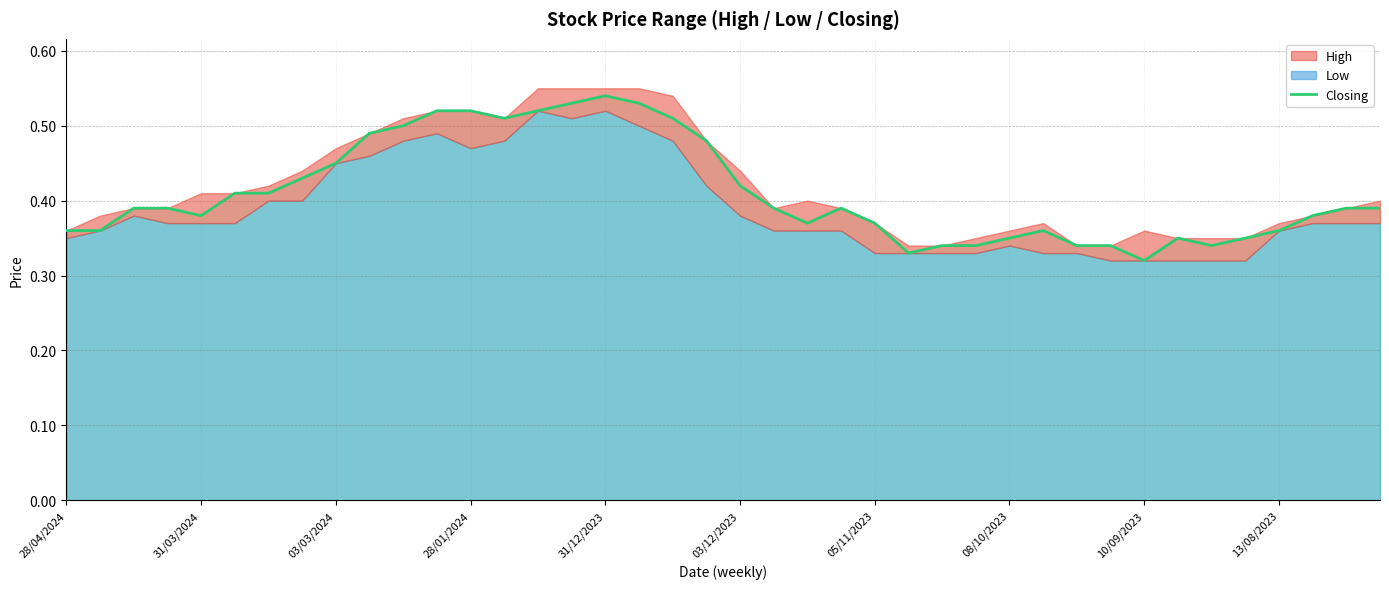

How many points are higher than both their immediate neighbors (excluding endpoints)?

4